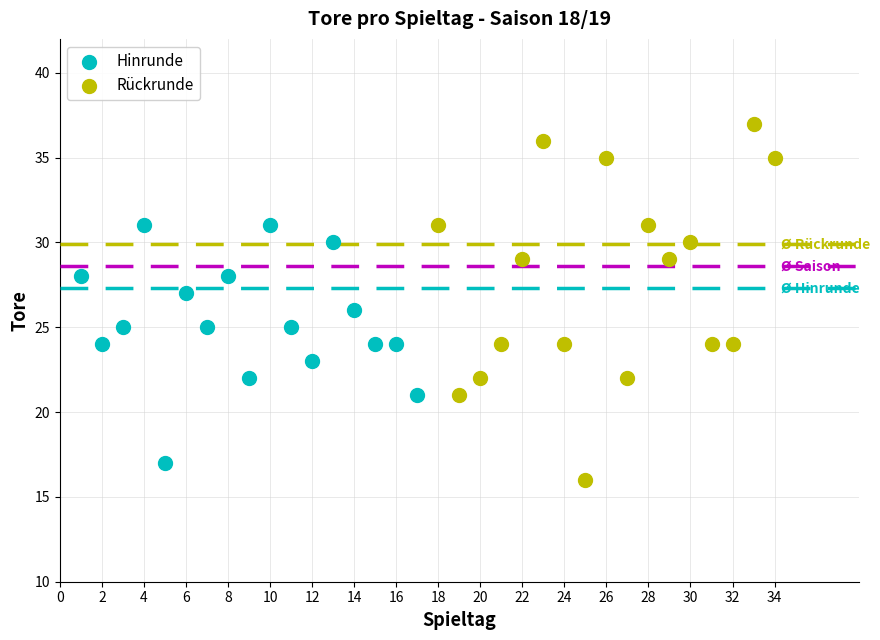

Which series has the largest Y range (max minus min)?

Rückrunde